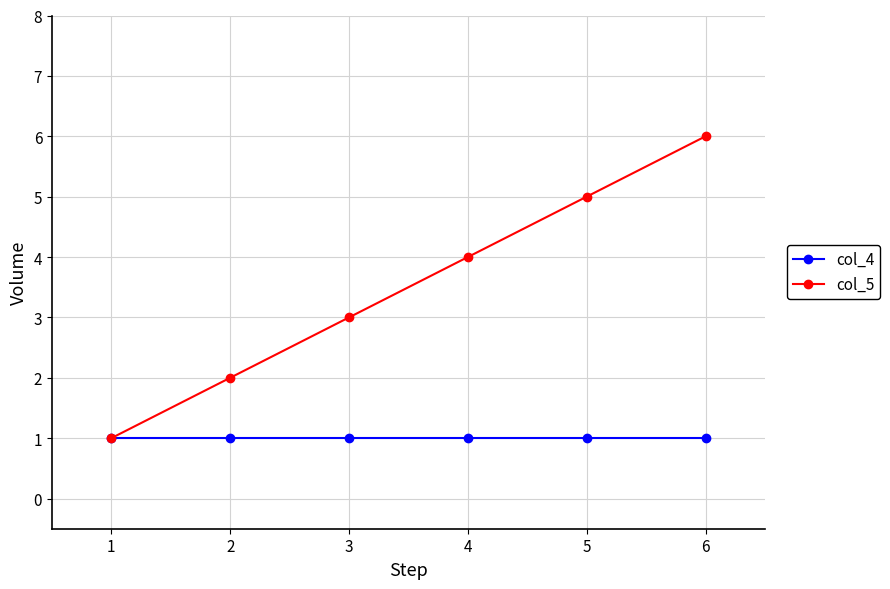

True or false: col_4 has a value of 0 at 4.

False